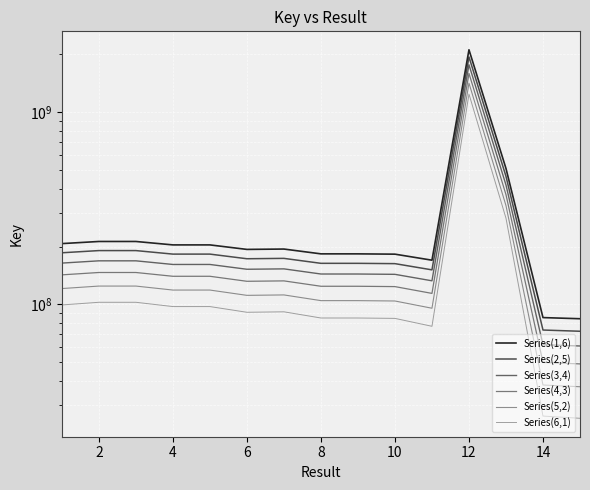

What is the value of the Series(2,5) point at the 10th from the left?

163019499.7